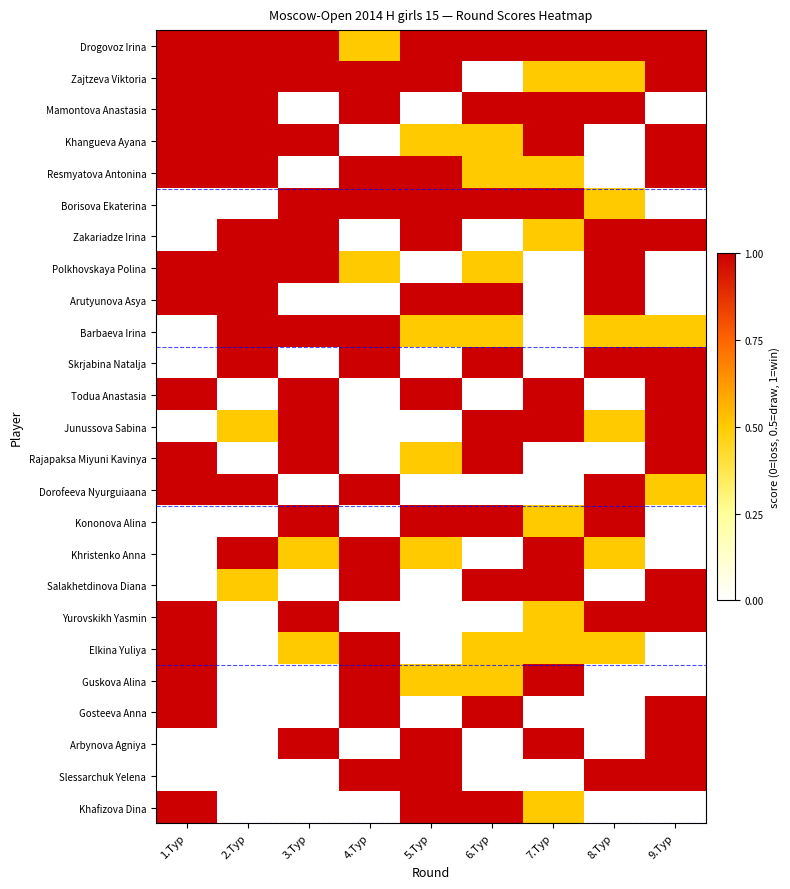

At 7.Тур, list the series in order from smallest to largest.

Polkhovskaya Polina, Arutyunova Asya, Barbaeva Irina, Skrjabina Natalja, Rajapaksa Miyuni Kavinya, Dorofeeva Nyurguiaana, Gosteeva Anna, Slessarchuk Yelena, Zajtzeva Viktoria, Resmyatova Antonina, Zakariadze Irina, Kononova Alina, Yurovskikh Yasmin, Elkina Yuliya, Khafizova Dina, Drogovoz Irina, Mamontova Anastasia, Khangueva Ayana, Borisova Ekaterina, Todua Anastasia, Junussova Sabina, Khristenko Anna, Salakhetdinova Diana, Guskova Alina, Arbynova Agniya